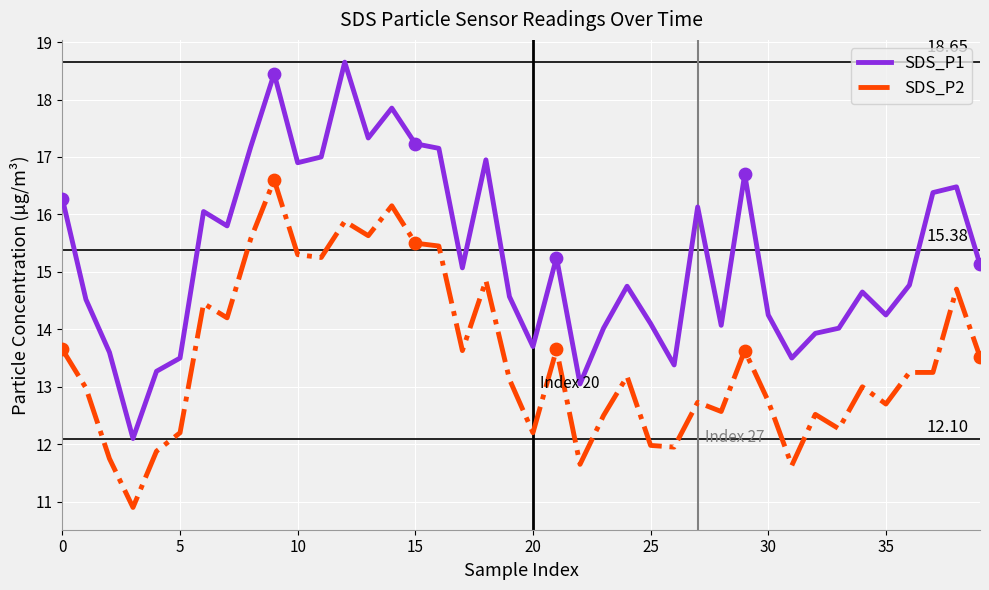

What is the difference between the maximum and minimum values in the SDS_P2 series?

5.7